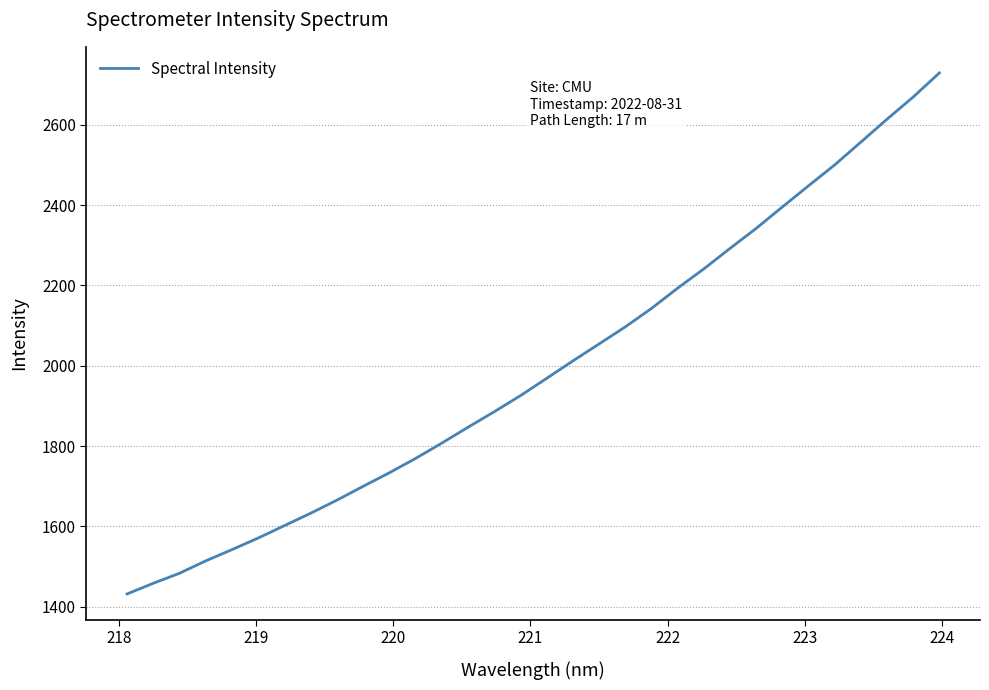

What is the greatest value displayed?

2729.1